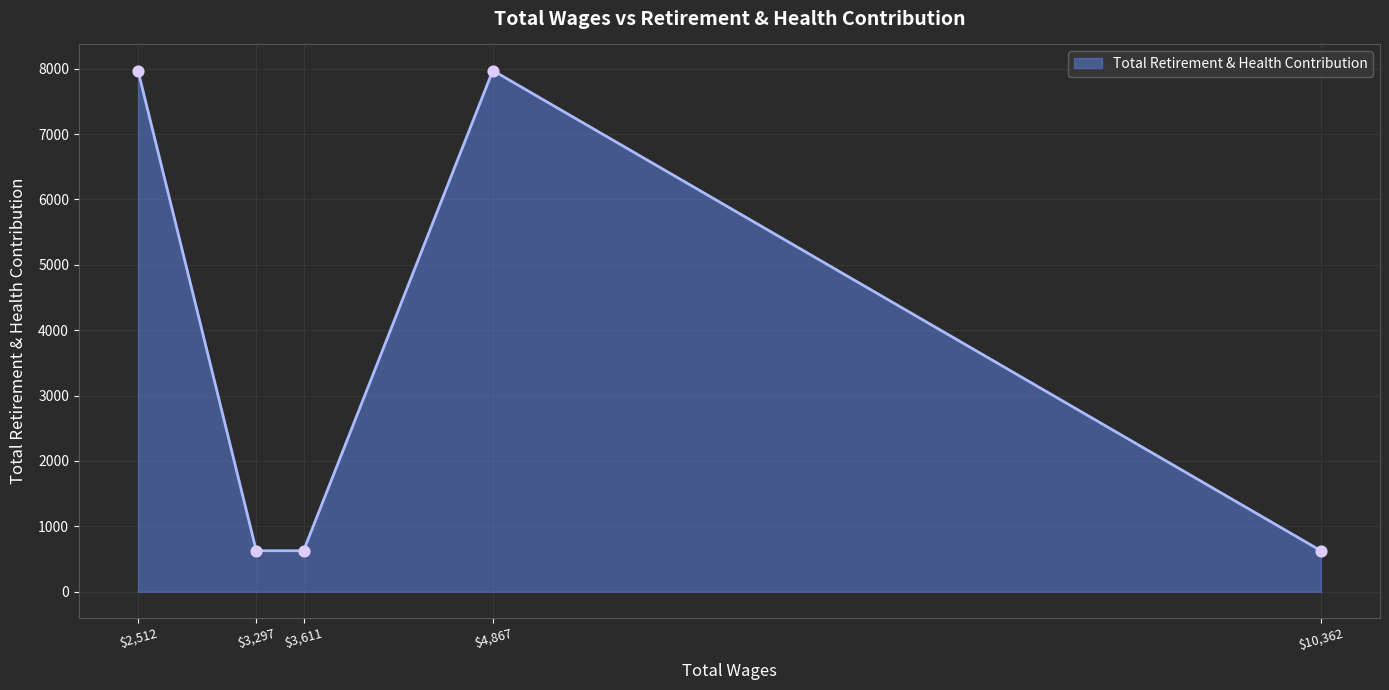

At which category does the data reach its first local peak?

$4,867